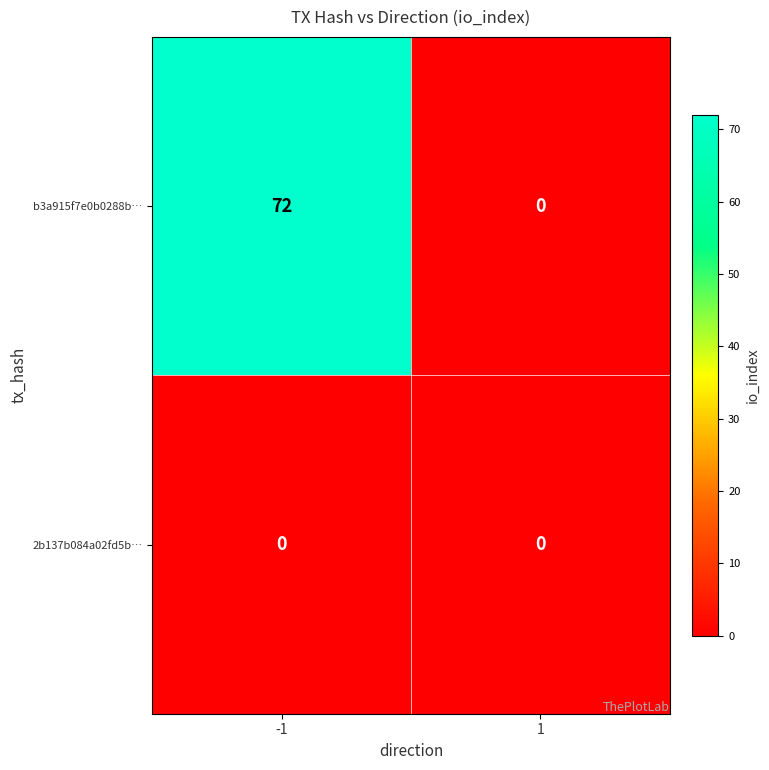

List the series in order of their overall mean, lowest first.

2b137b084a02fd5b…, b3a915f7e0b0288b…